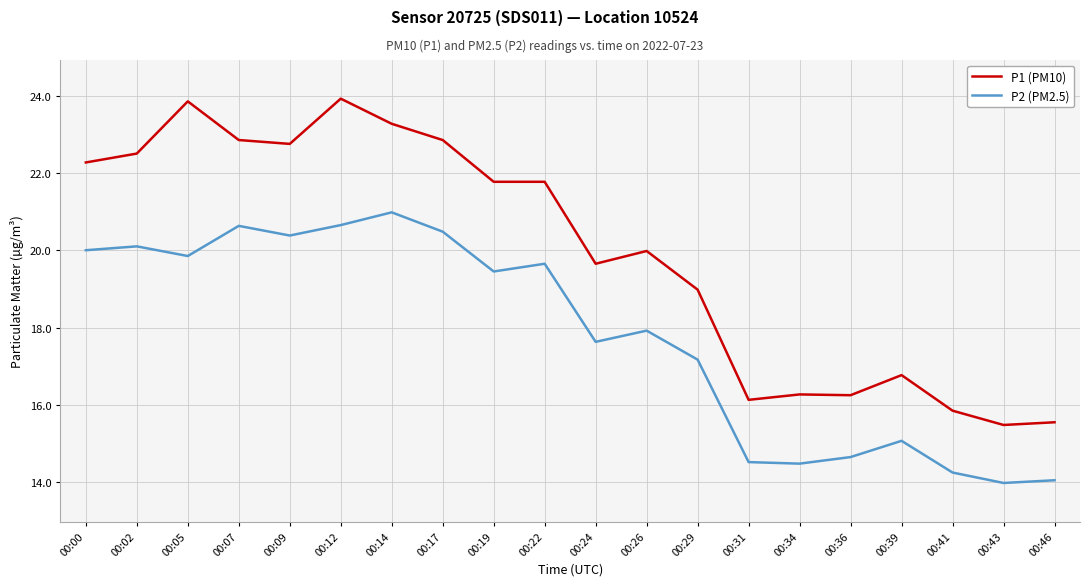

What is the difference between the maximum and minimum values in the P2 (PM2.5) series?

7.0